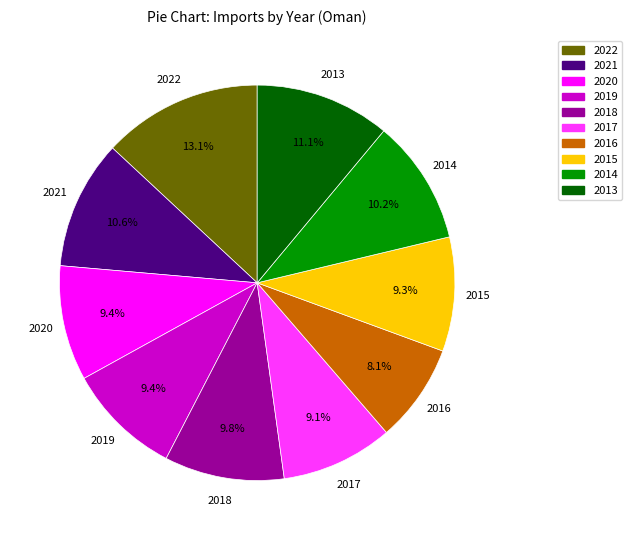

What is the smallest slice in the pie chart?

2016